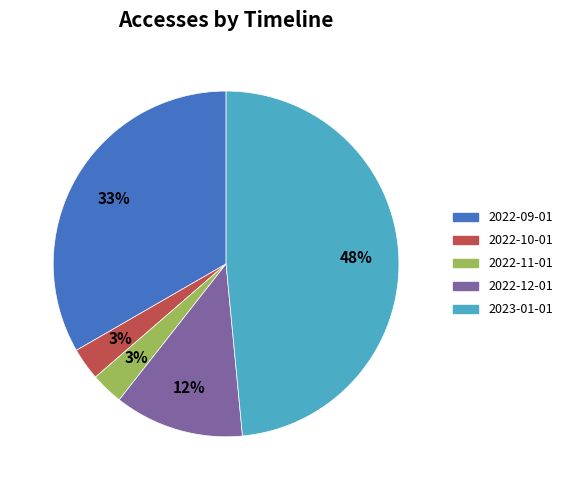

To the nearest percent, what is the combined percentage of 2022-11-01 and 2023-01-01?

52%